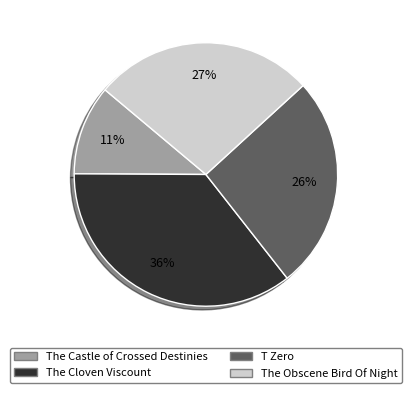

To the nearest percent, what is the difference between the largest and smallest slice percentages?

25%